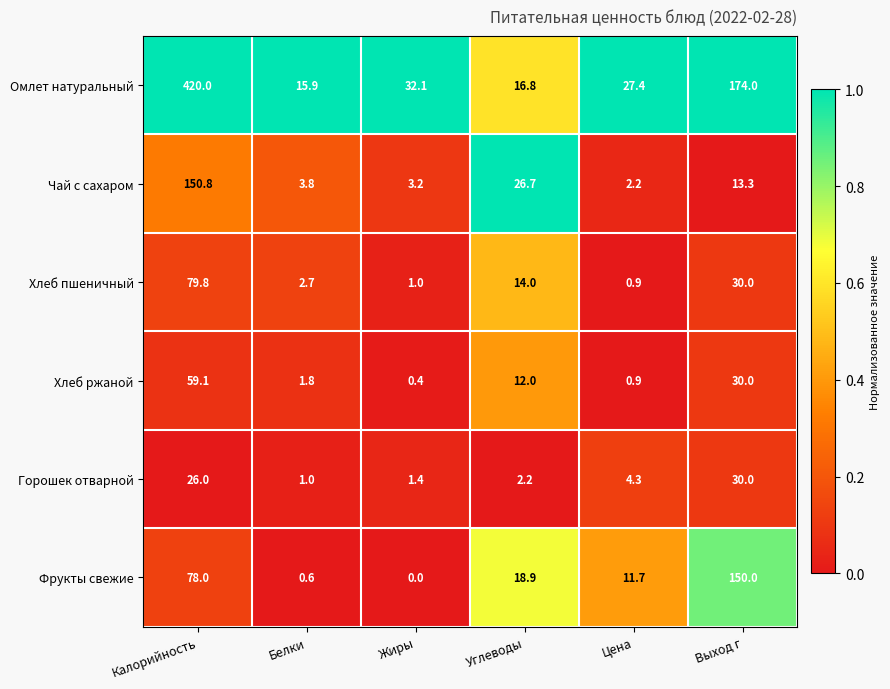

True or false: Хлеб ржаной has a value of 0.2 at Жиры.

False